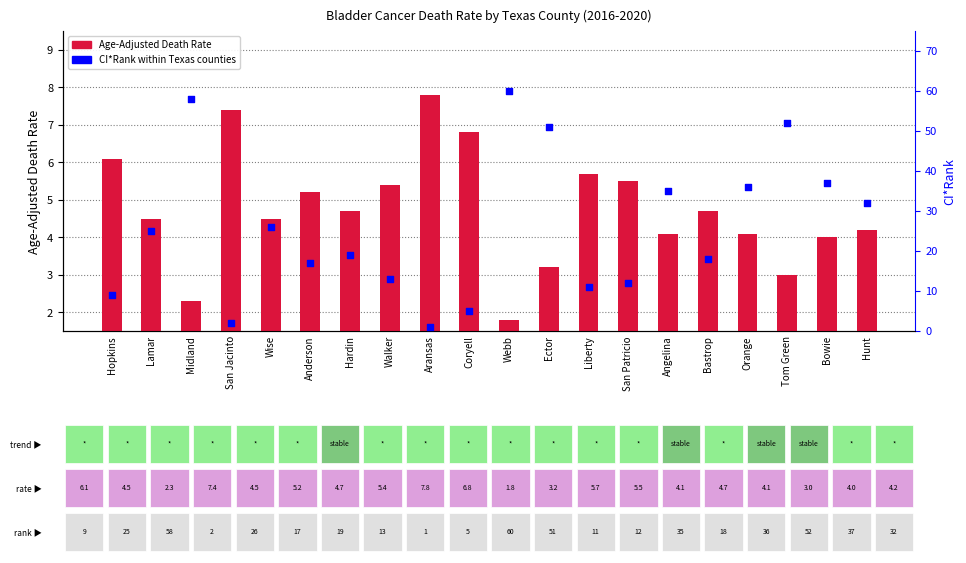

What are all the series names shown in the legend?

Age-Adjusted Death Rate, CI*Rank